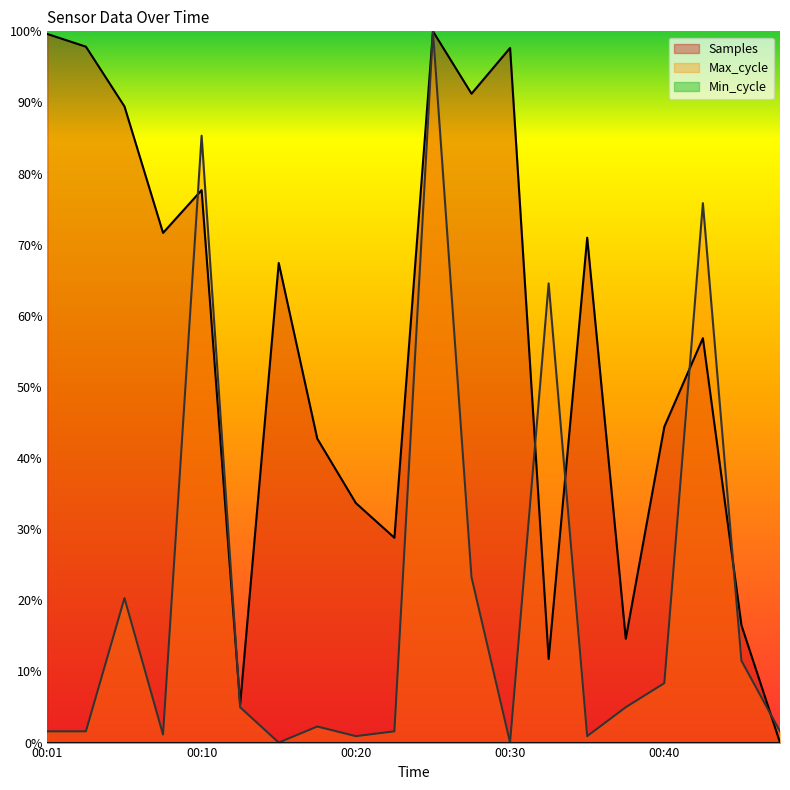

How many lines are shown in the chart?

3